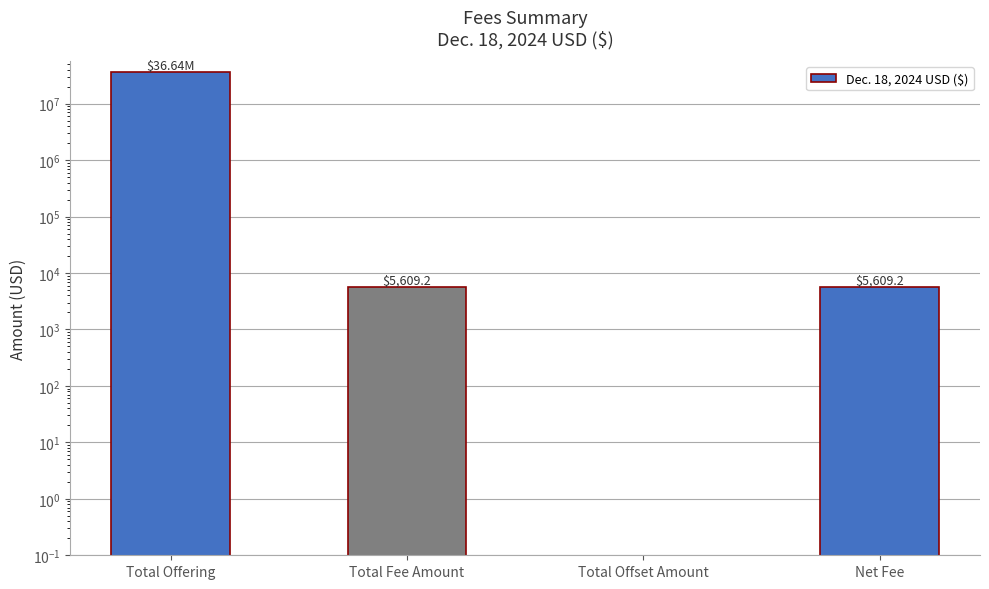

Where does the data first go above 5609?

Total Offering